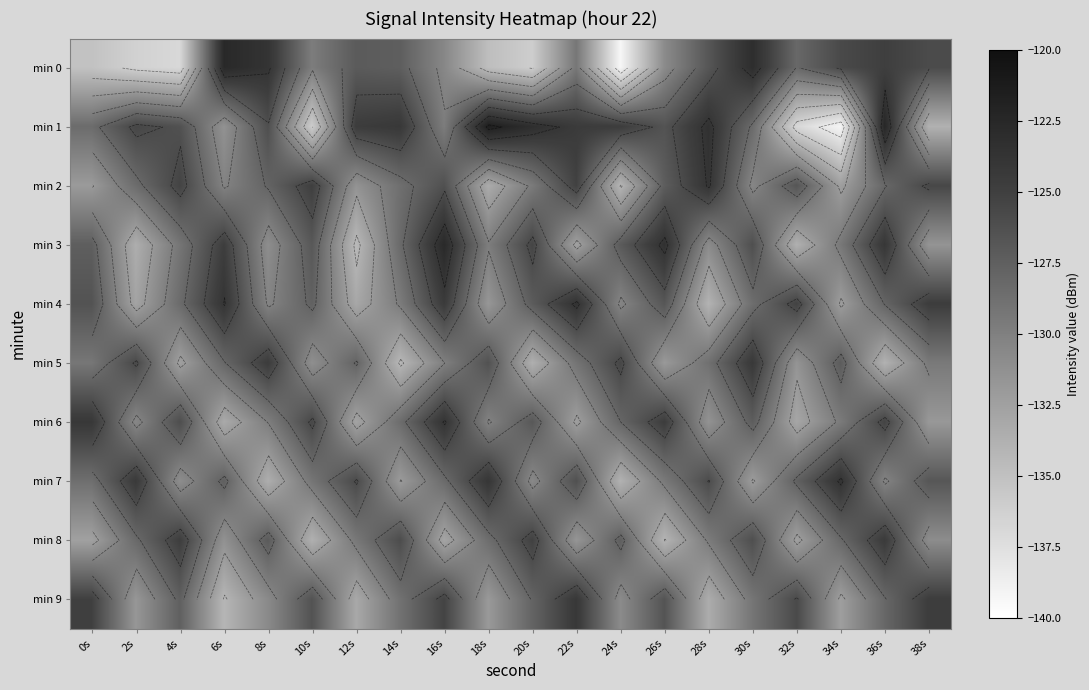

Which category has the highest value across all series?

18s